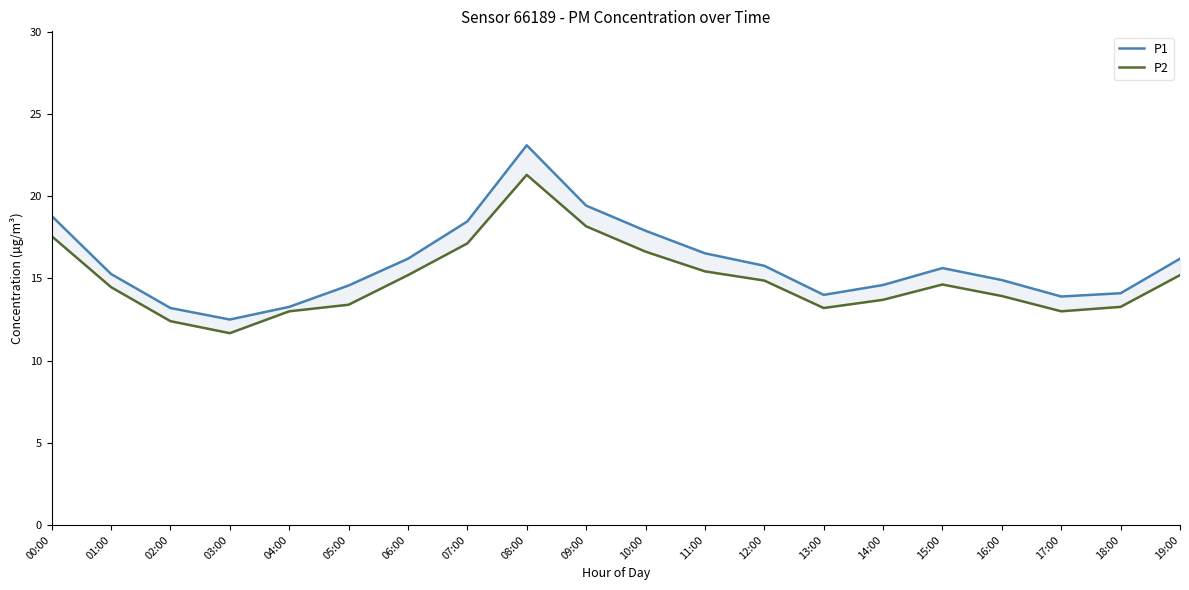

Count the number of categories in the chart.

20